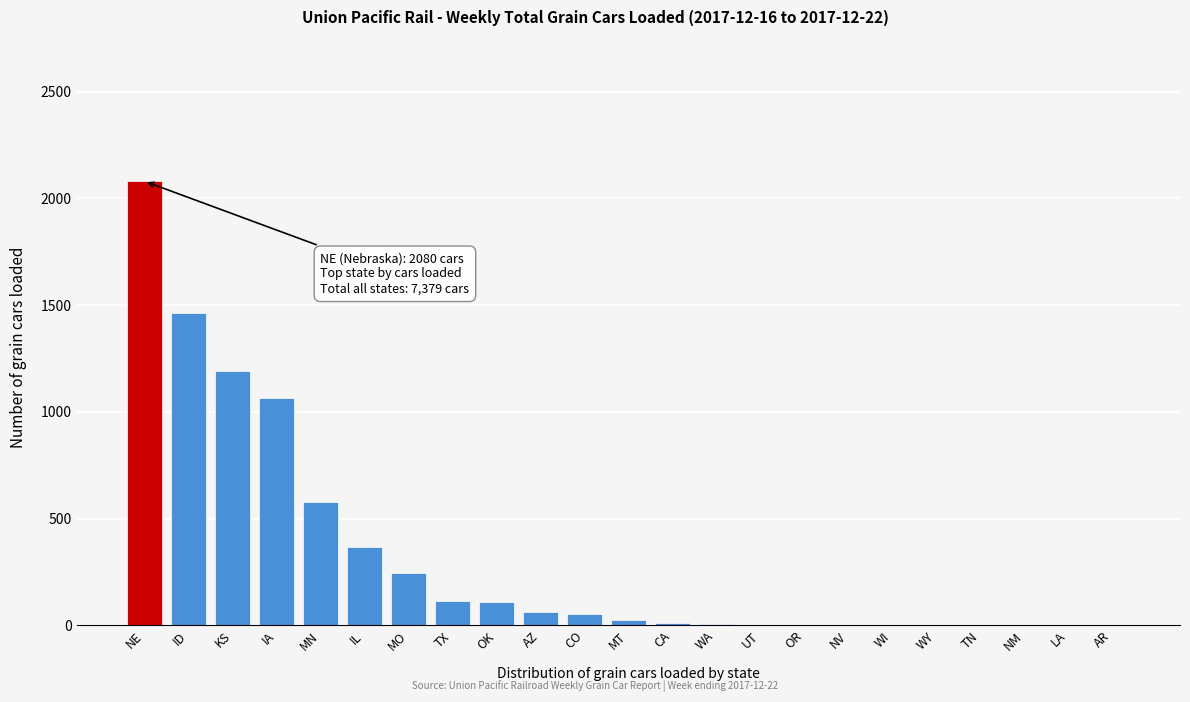

What is the sum of all values?

7379